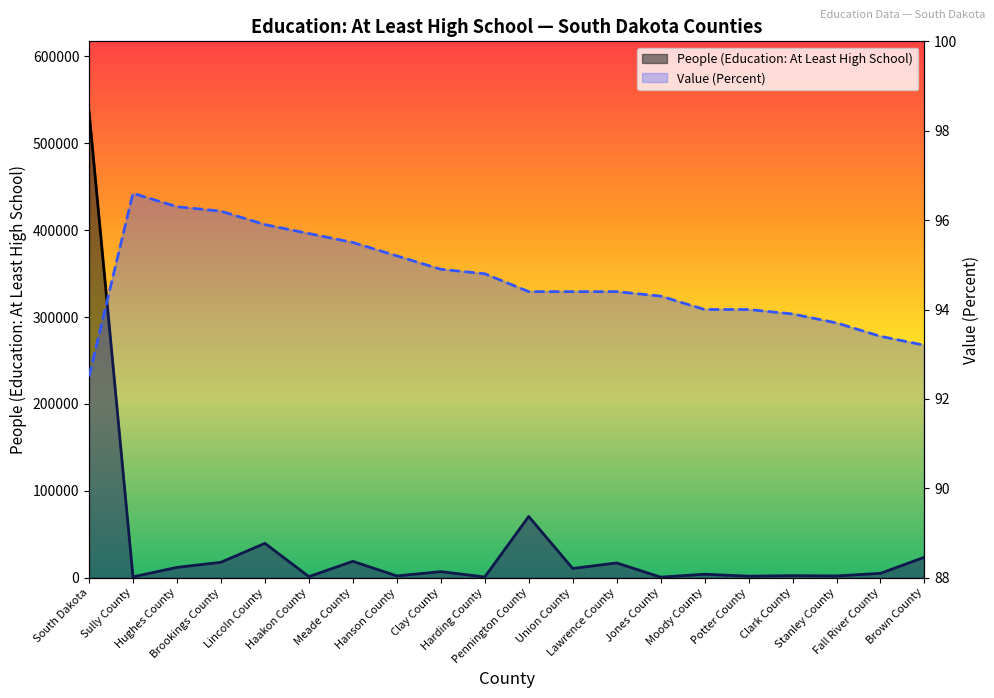

What is the difference between the Value (Percent) values at Hughes County and Sully County?

0.3